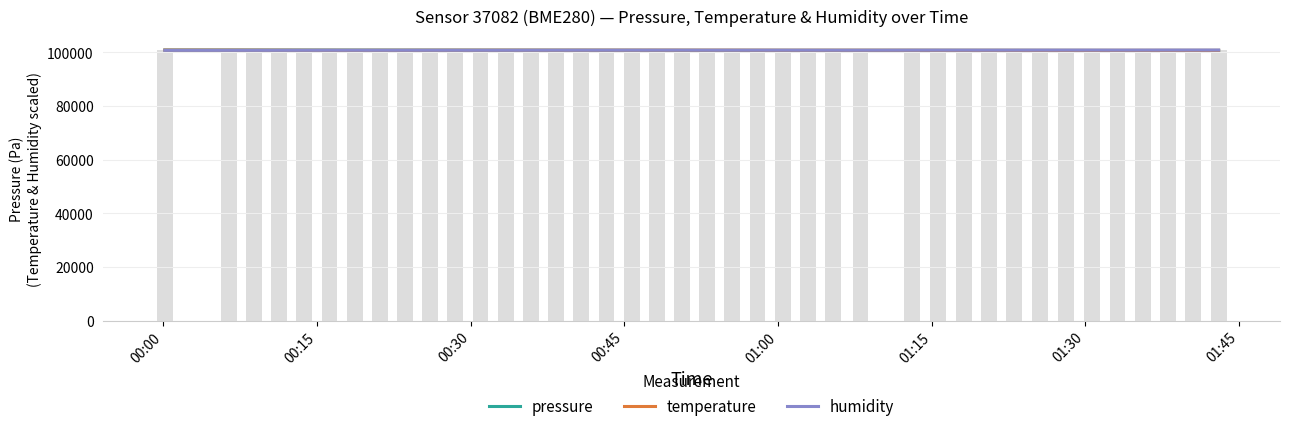

What is the minimum value shown in the chart?

100761.0